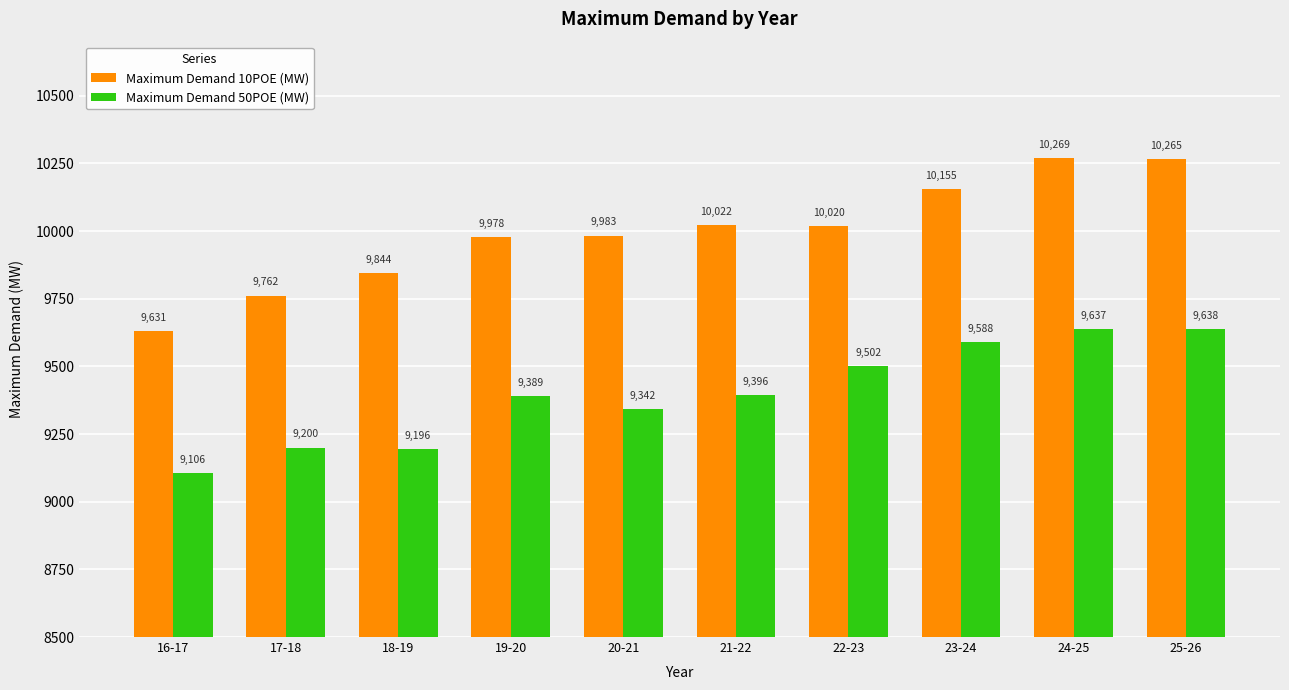

At how many categories does at least one series exceed 9370?

10